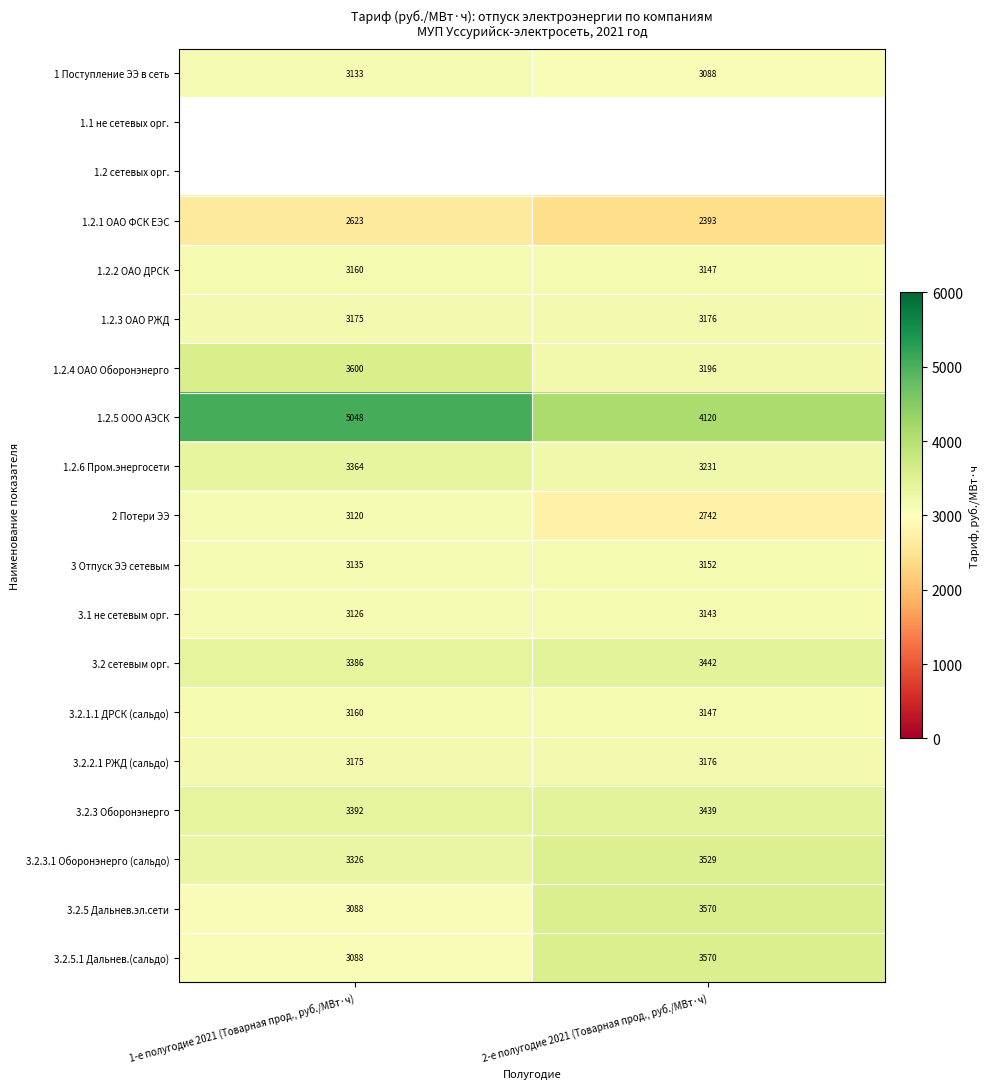

Where is 3 Отпуск ЭЭ сетевым nearest to the value 3143?

1-е полугодие 2021 (Товарная прод., руб./МВт·ч)